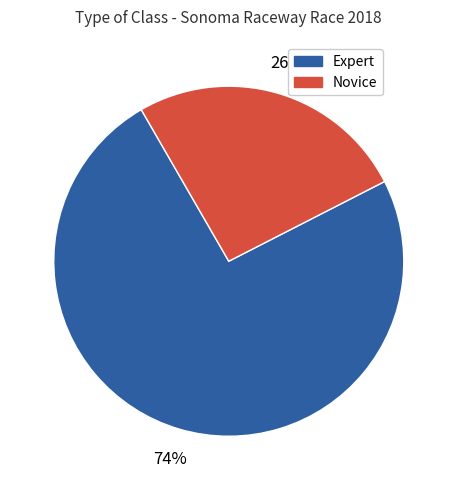

True or false: Novice accounts for 14% of the total.

False